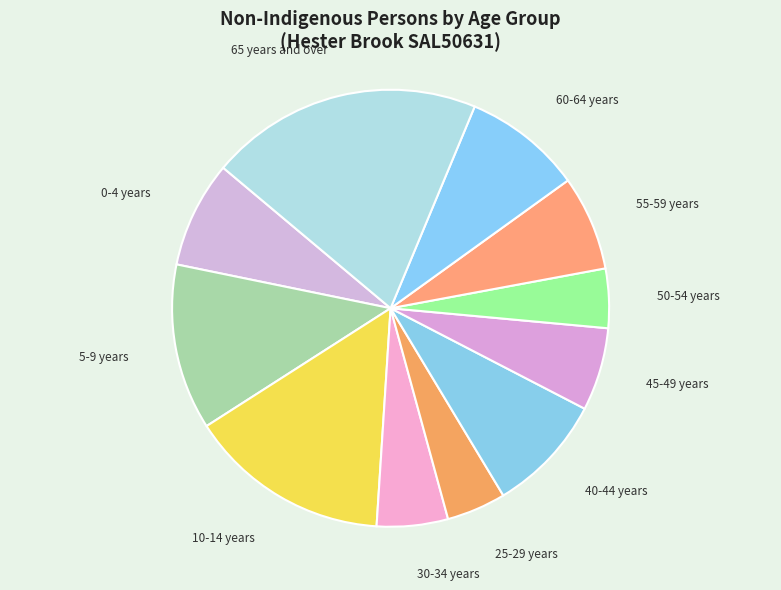

Do 0-4 years and 5-9 years together represent more than half of the pie?

No